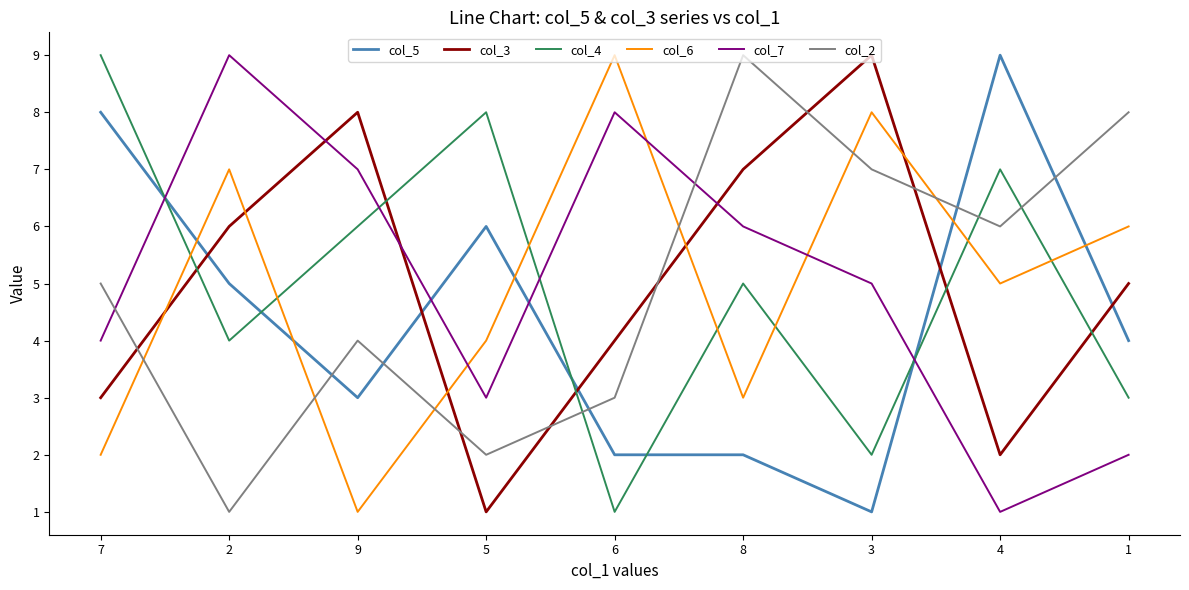

Is it true that col_3 equals 9 at 2?

False